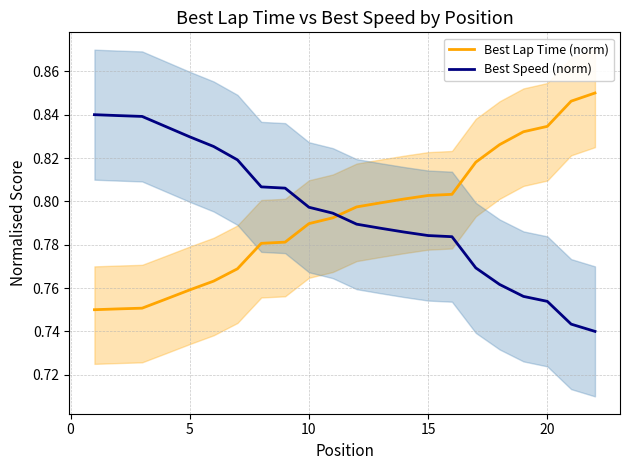

Does the chart display data point markers on the line(s)?

No